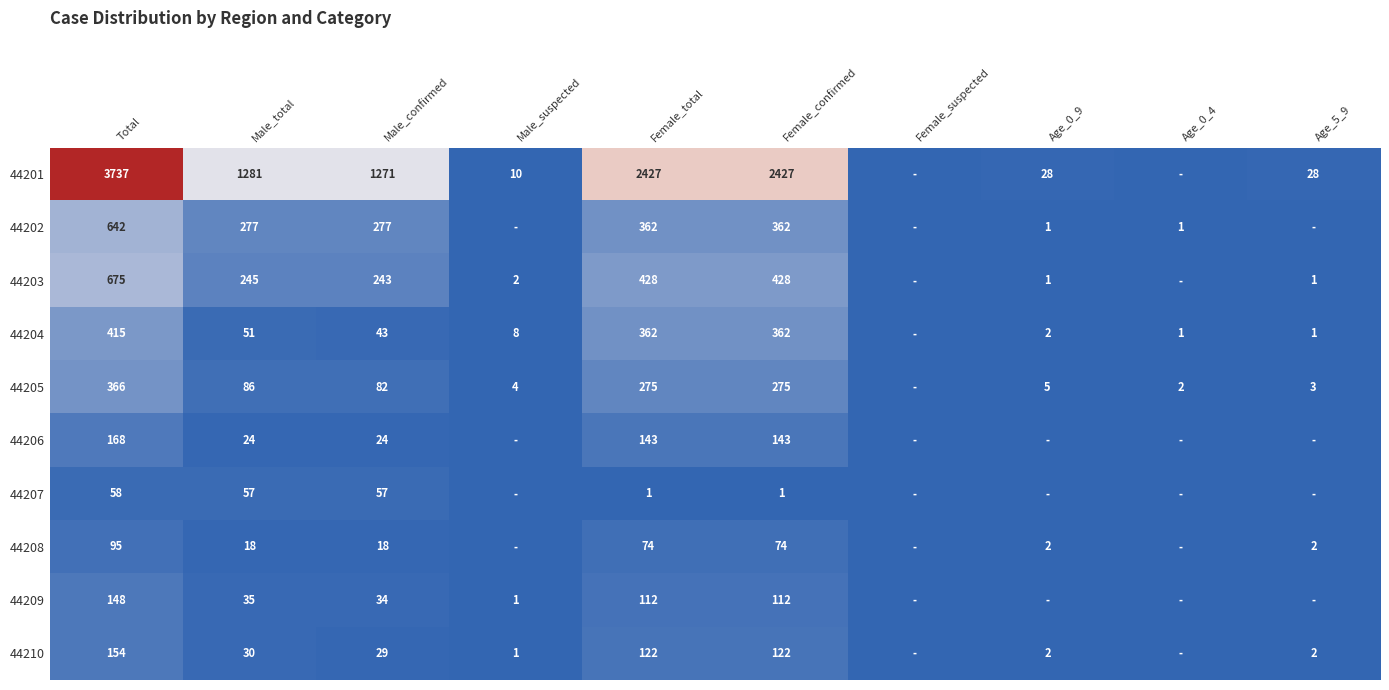

How many series are shown in this chart?

10